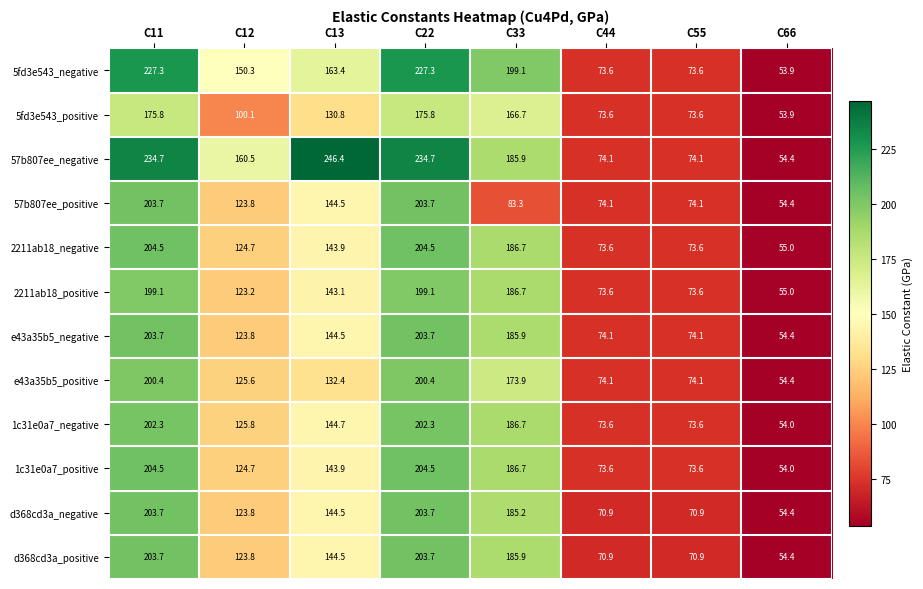

What is the highest value of the 1c31e0a7_negative series?

202.3